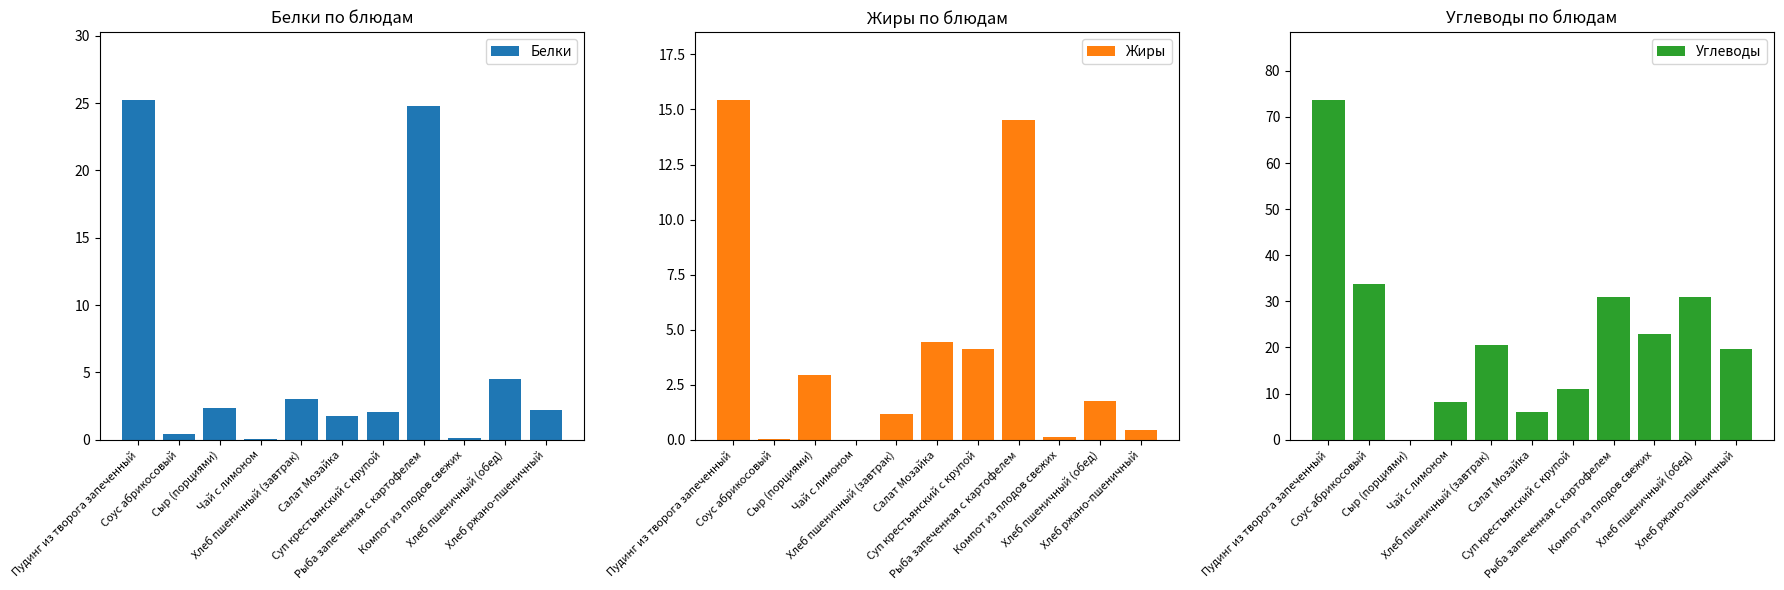

Which series changed the most between Соус абрикосовый and Суп крестьянский с крупой?

Углеводы